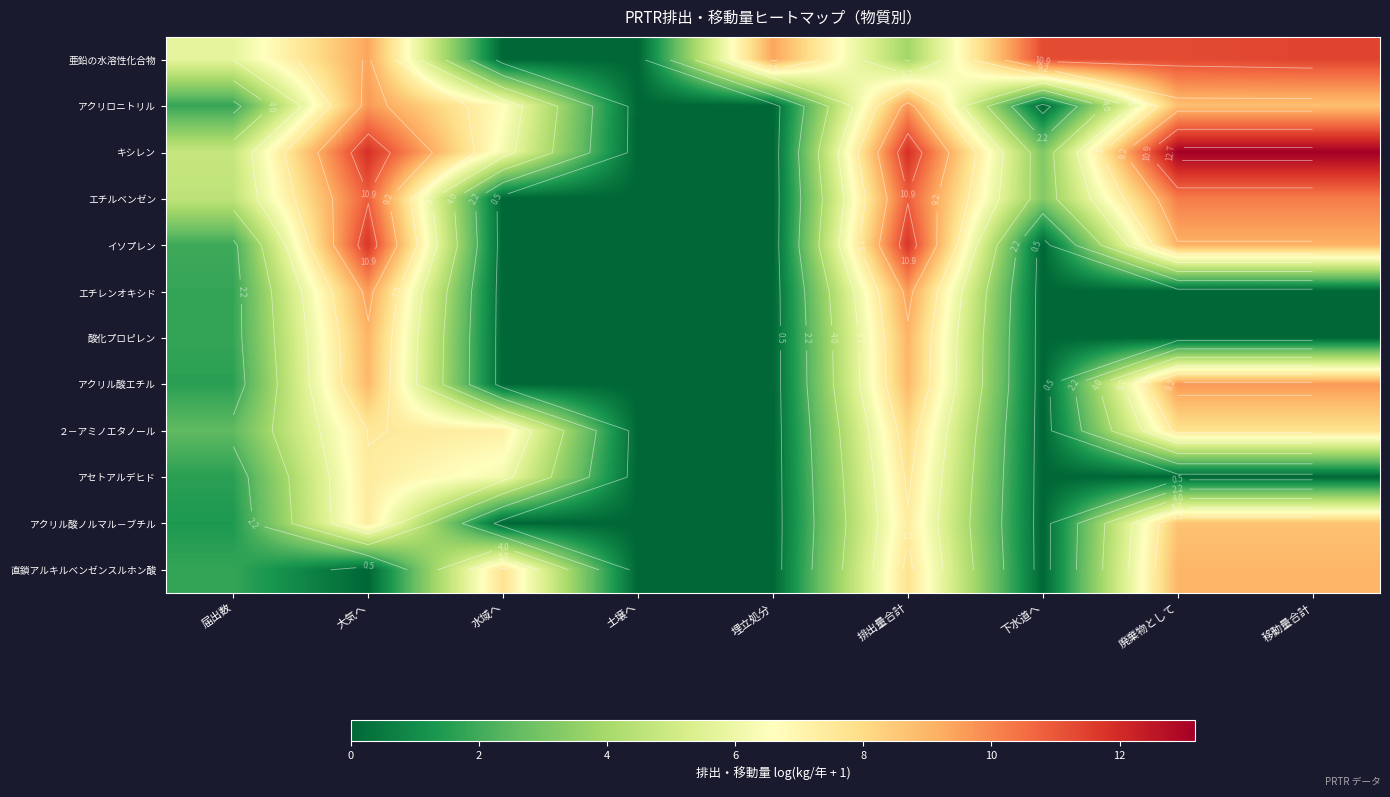

Count the number of categories in the chart.

9